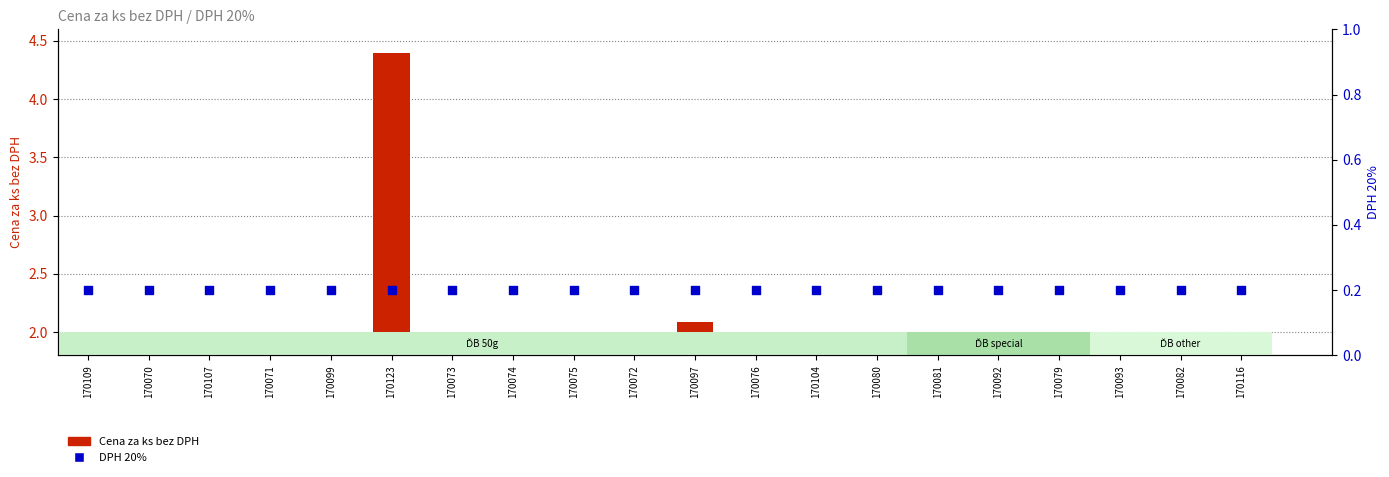

What is the total value across all series at 170079?

2.1